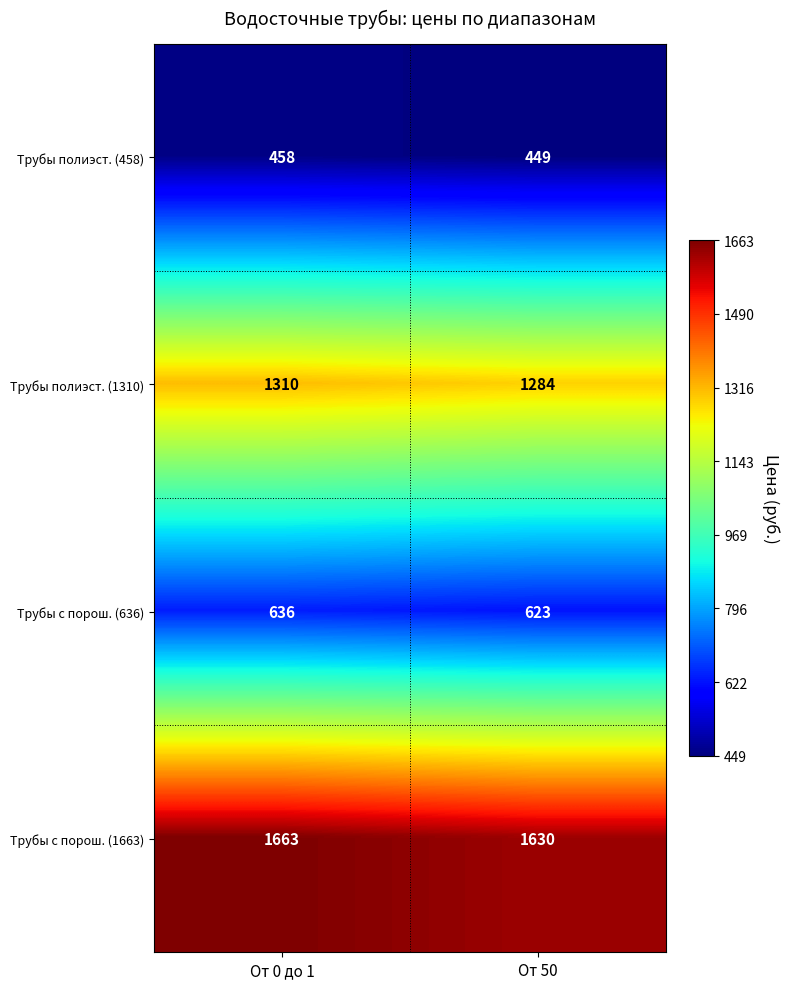

What is the average value of the Трубы с порош. (636) series?

630